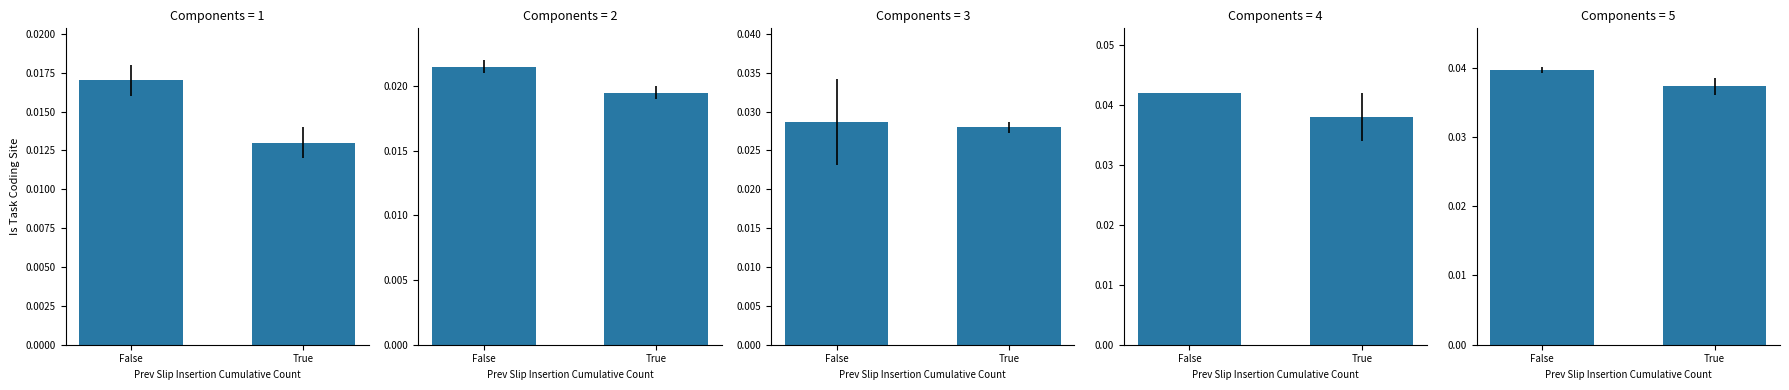

Rank the categories by value from highest to lowest.

False, True